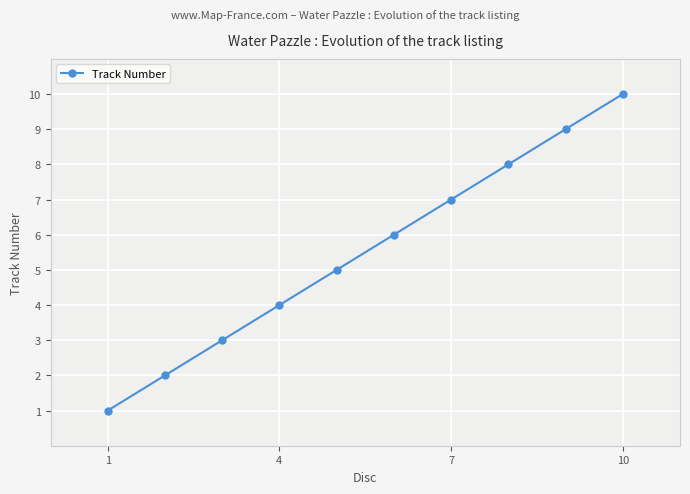

What is the greatest value displayed?

10